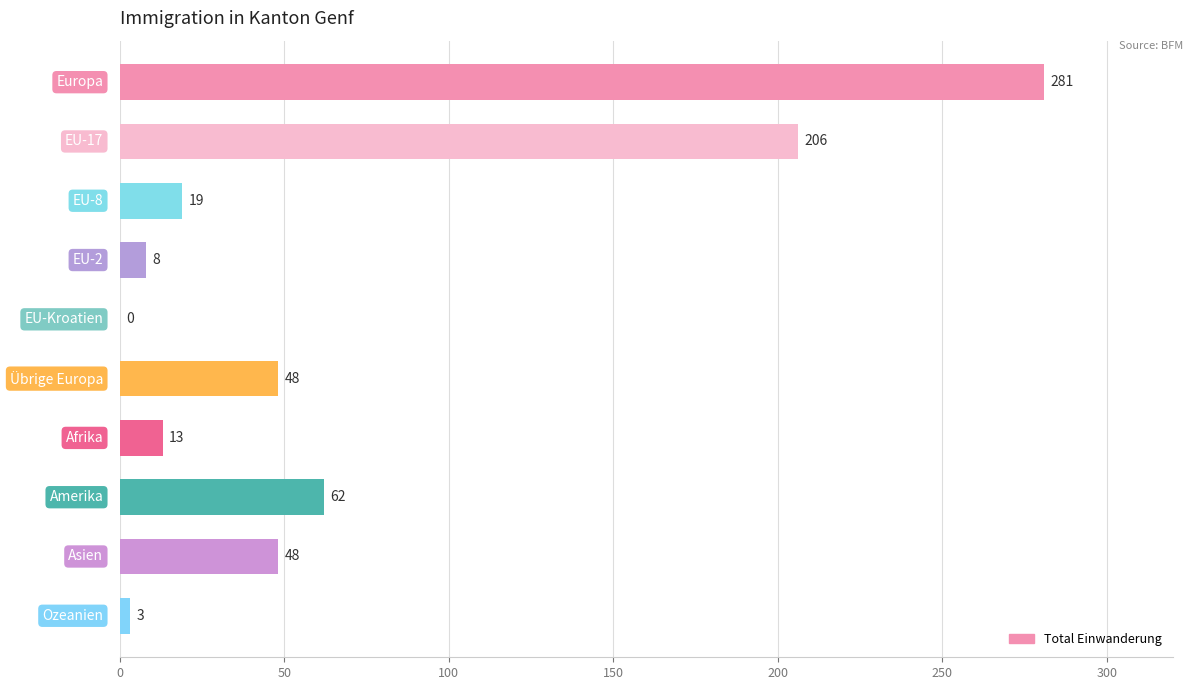

How many data points does each series have?

10